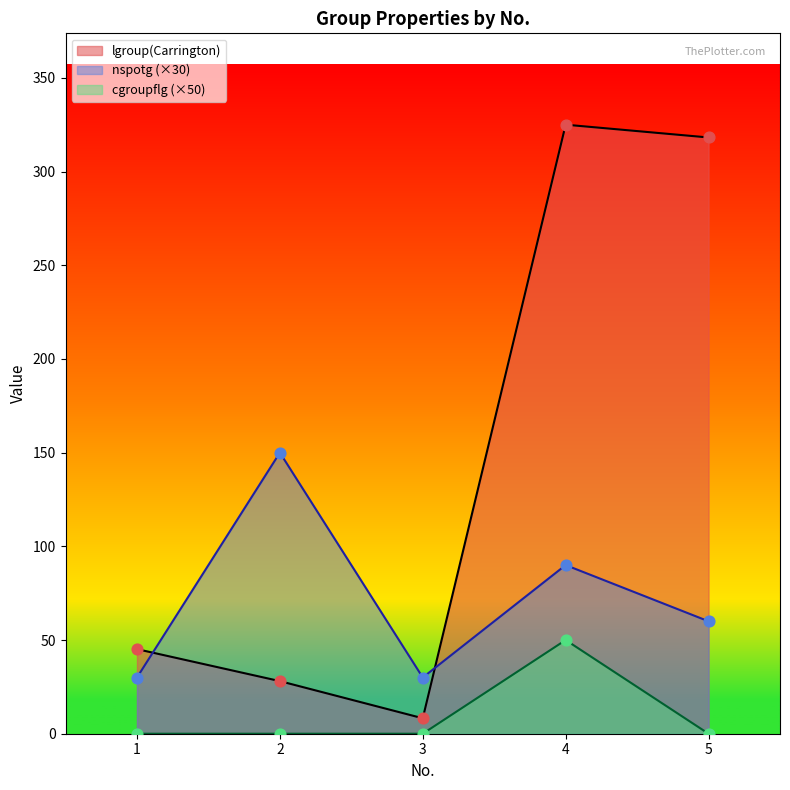

What are all the series names shown in the legend?

lgroup(Carrington), nspotg (×30), cgroupflg (×50)